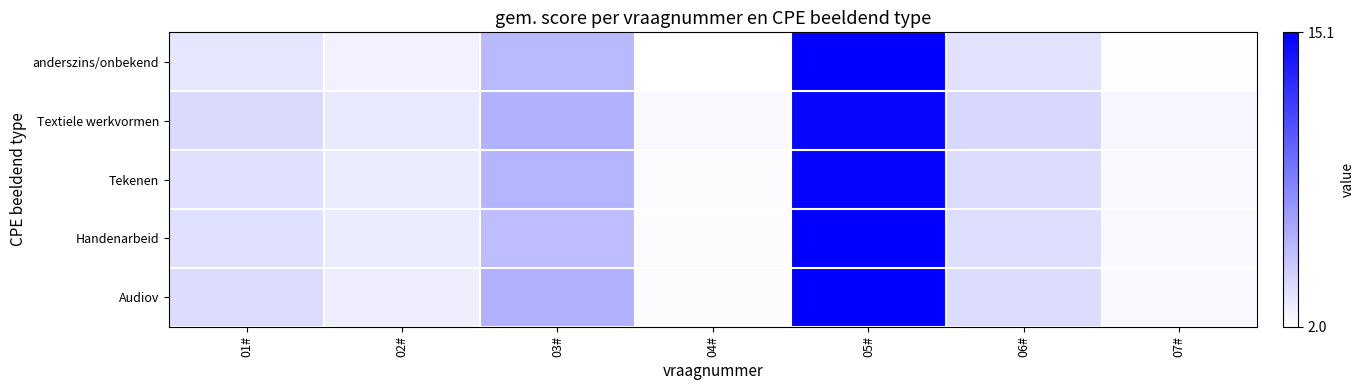

What is the minimum value shown in the chart?

2.0